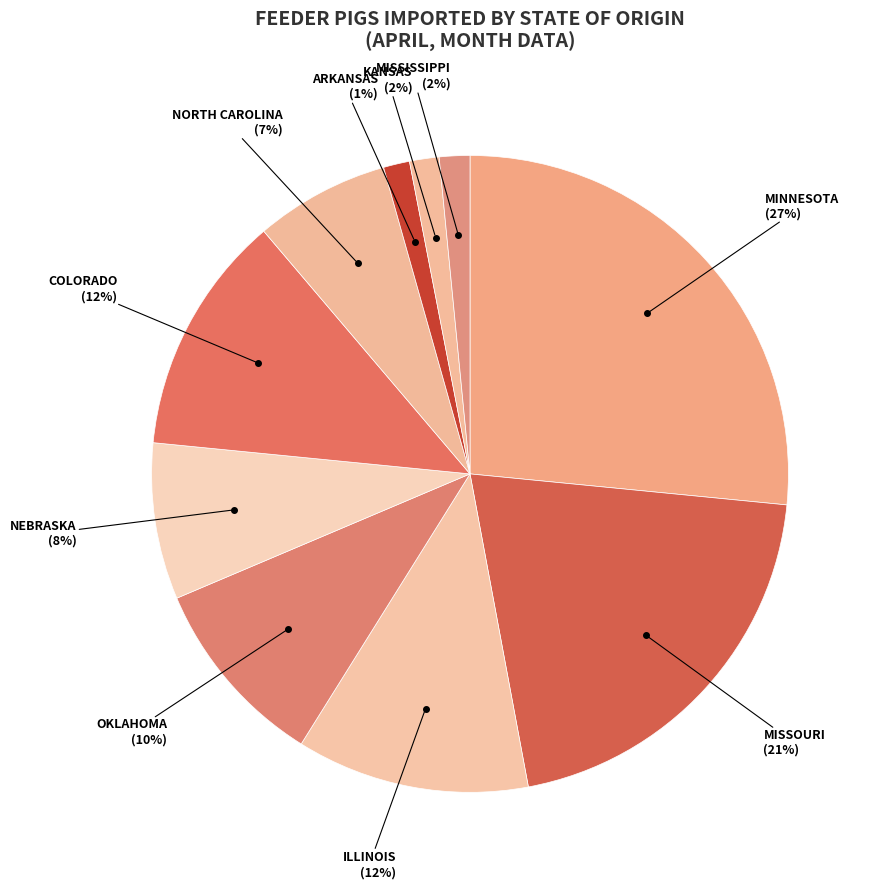

What is the smallest slice in the pie chart?

ARKANSAS